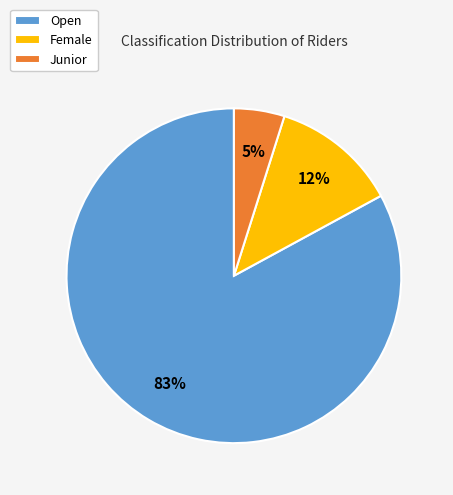

To the nearest percent, what is the average slice percentage?

33%